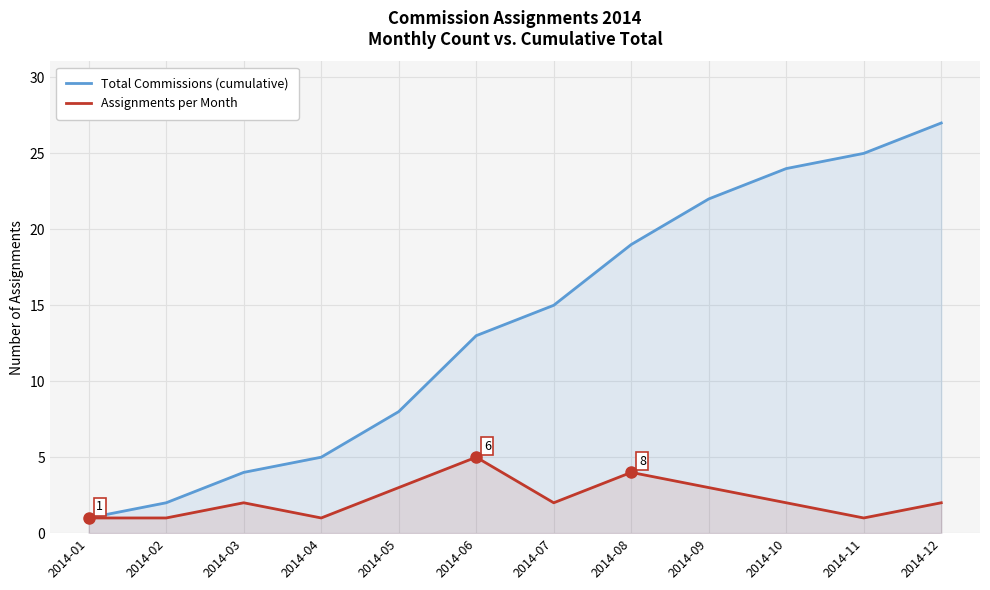

What is the minimum value shown in the chart?

1